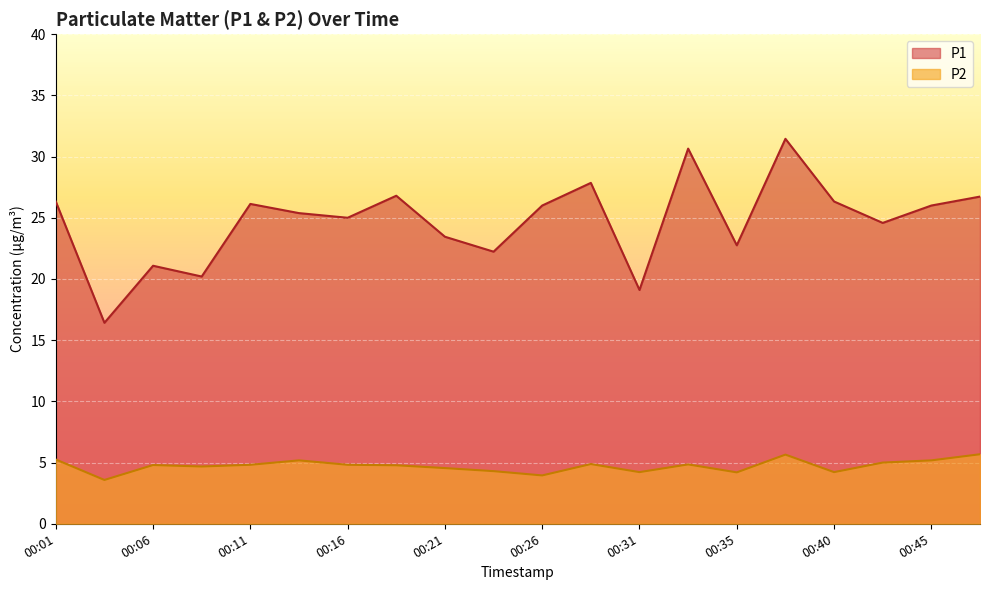

What is the value of the P1 point at the 2nd from the left?

16.4